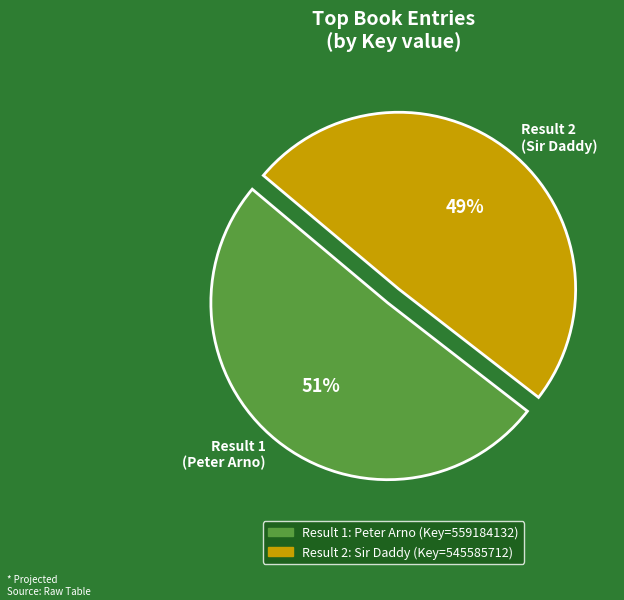

What is the ratio of the value at Result 2 (Sir Daddy) to the value at Result 1 (Peter Arno)?

1.0